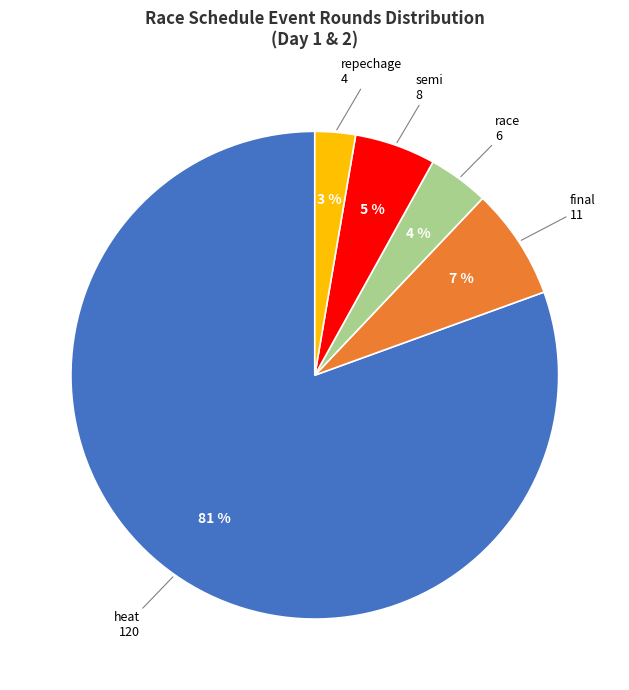

Do heat and final together represent more than half of the pie?

Yes